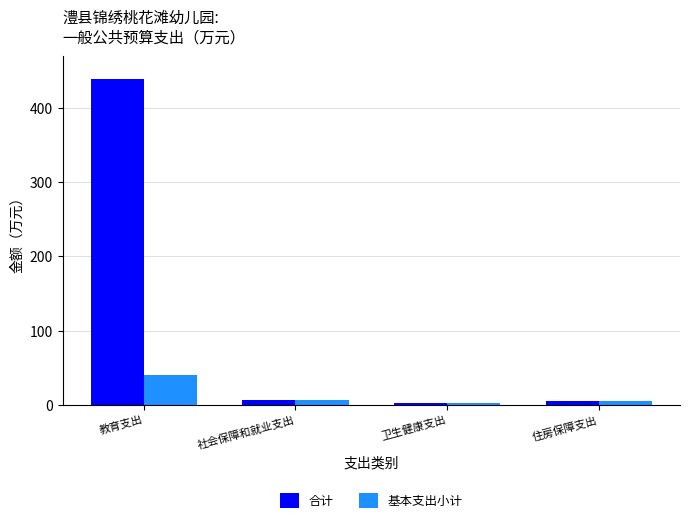

What is the highest value of the 基本支出小计 series?

40.4